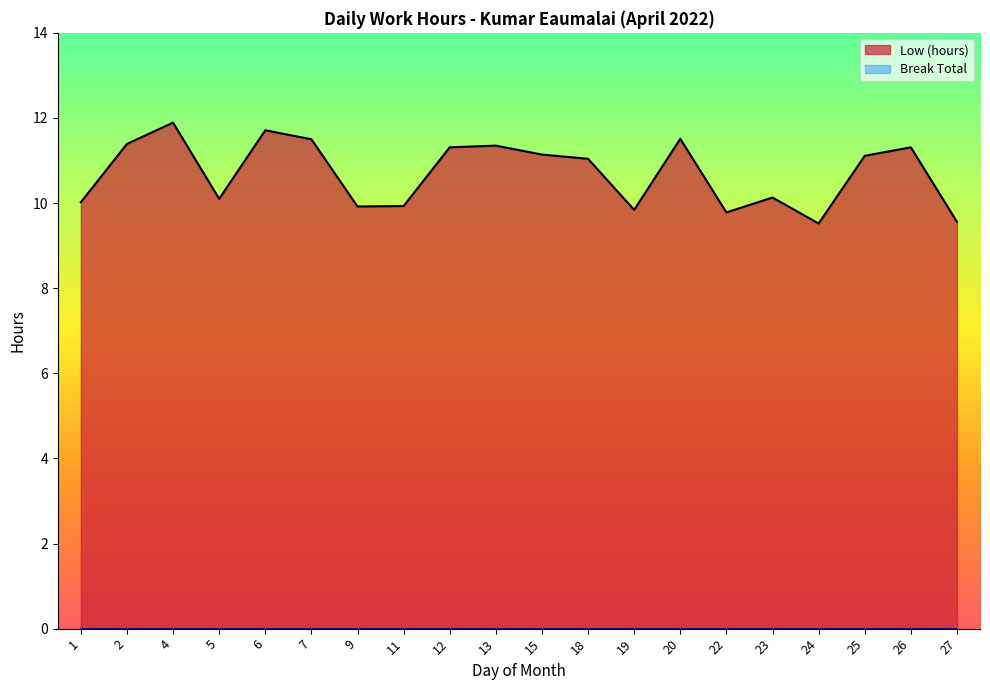

What is the ratio of the value at 18 to the value at 24?

1.2